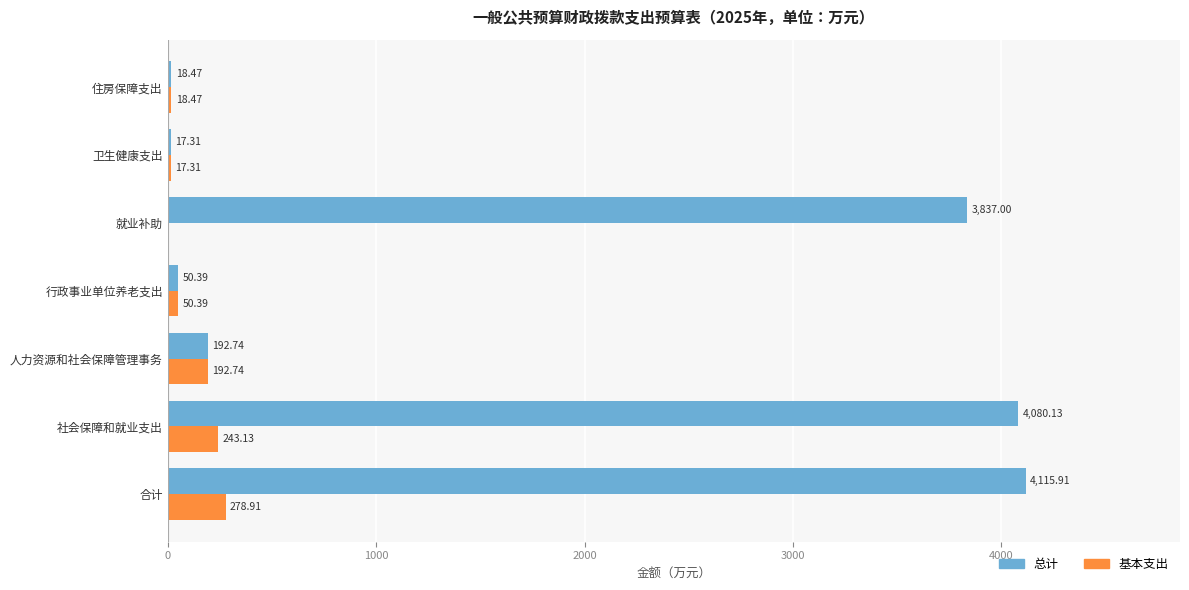

At which label is 总计 closest to 2066?

就业补助